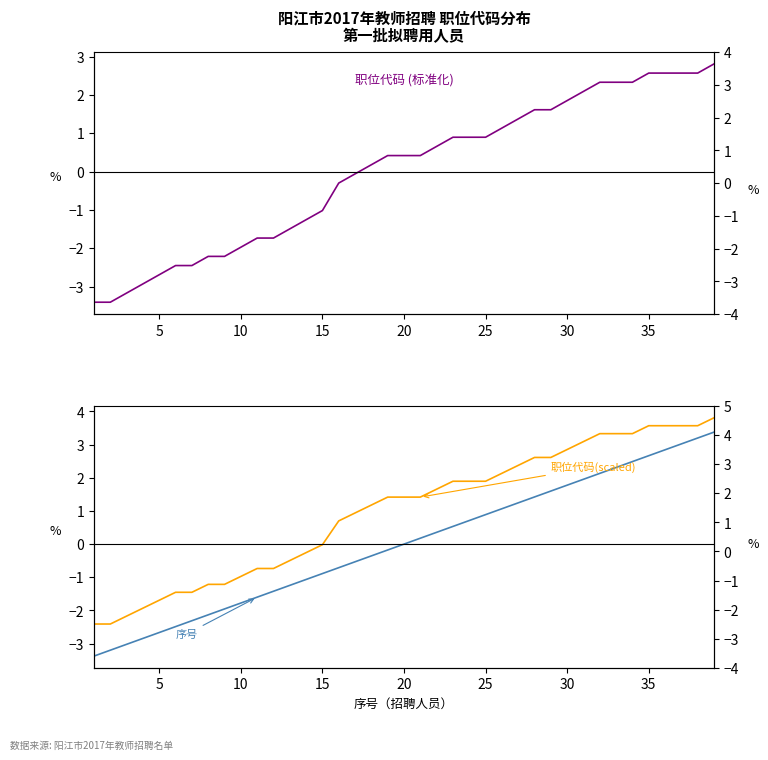

What are all the series names shown in the legend?

职位代码 (标准化), 职位代码(scaled), 序号